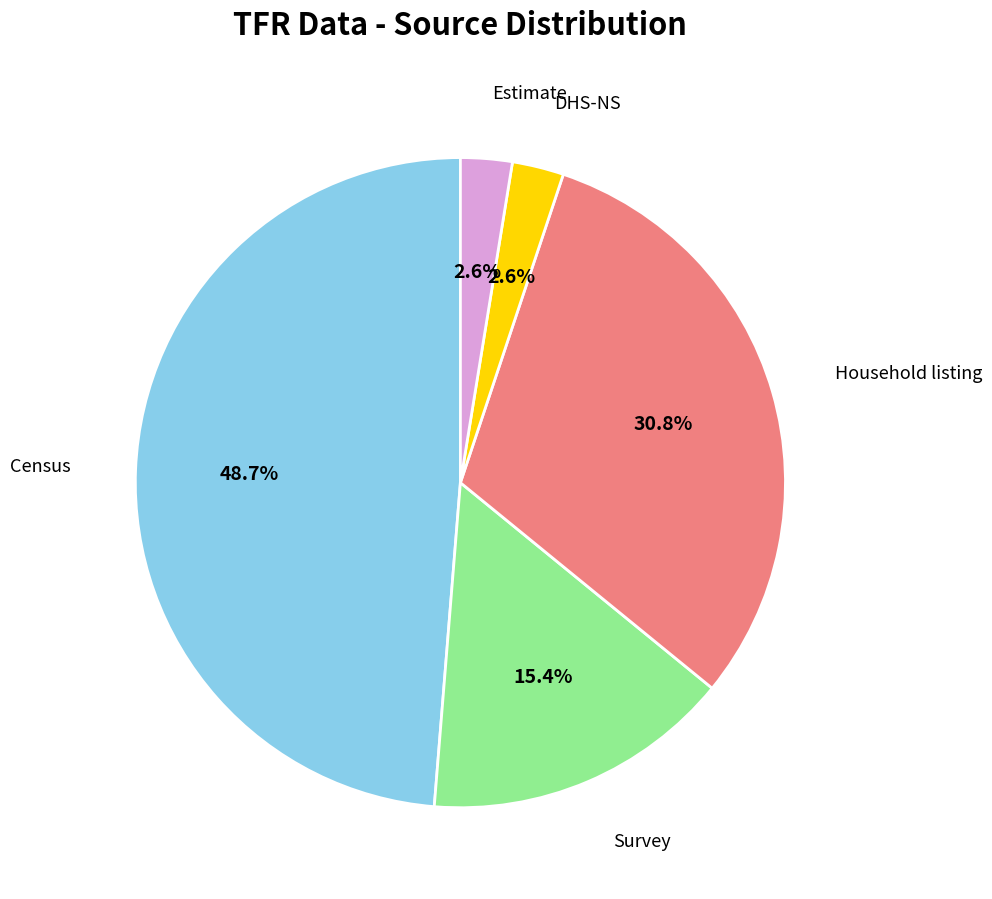

Is there a majority slice in this chart?

No